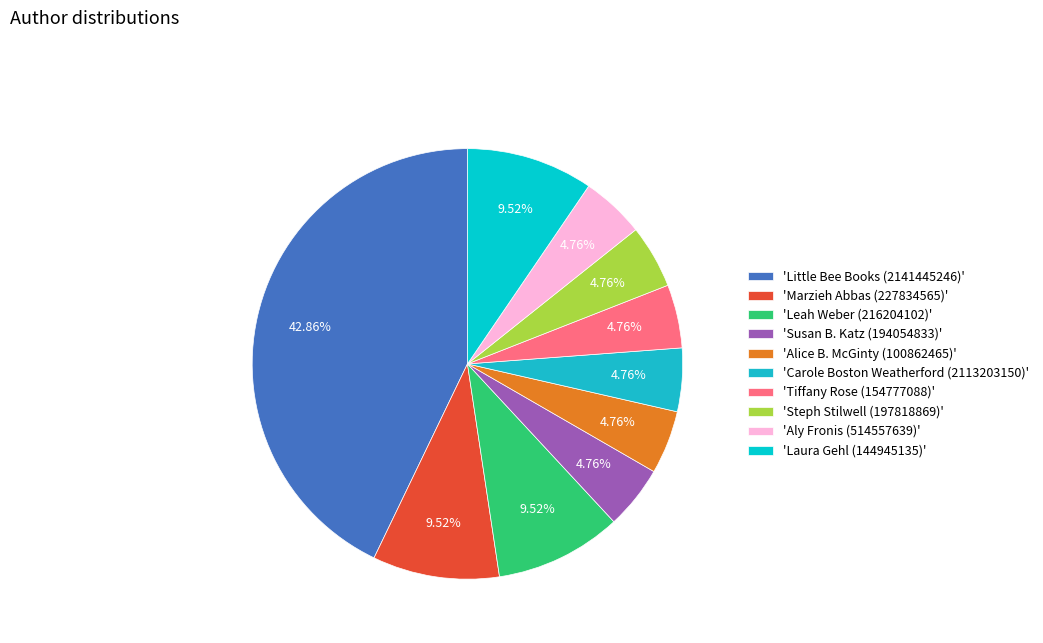

To the nearest percent, what is the average slice percentage?

10%